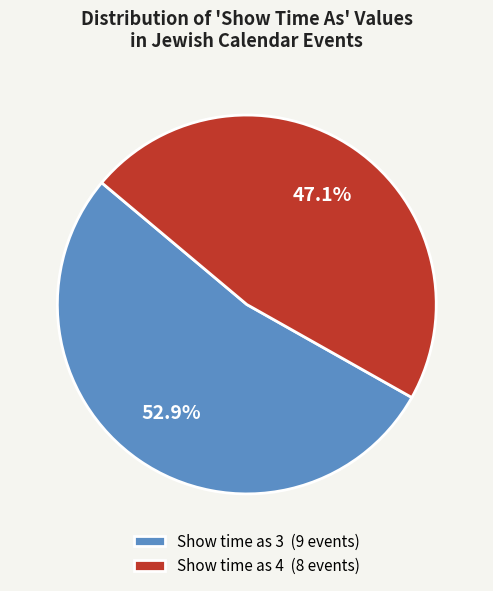

Is Show time as 3 (9 events) the majority of the pie?

Yes